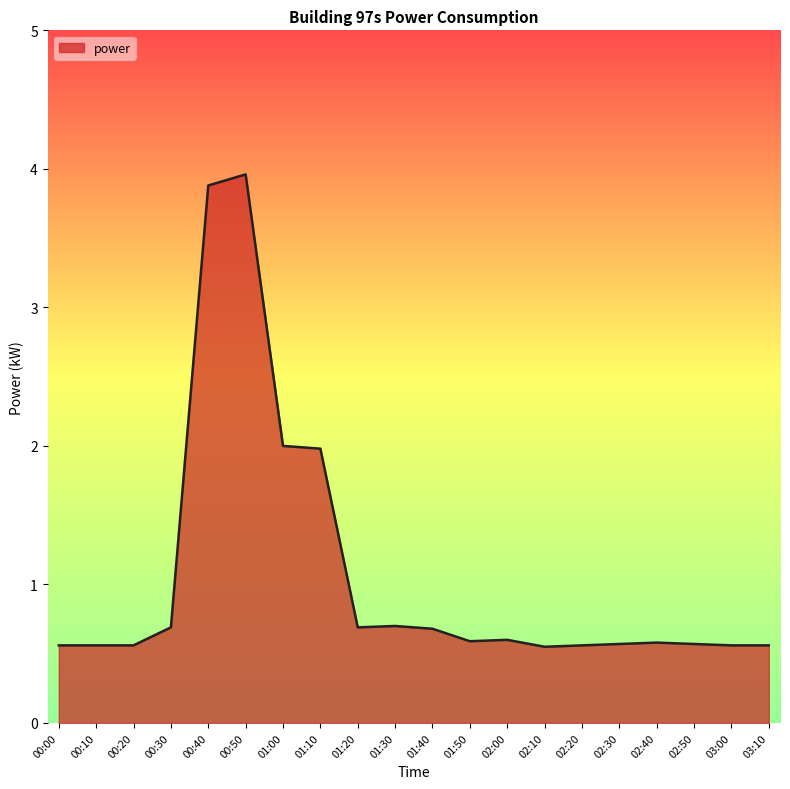

What position from the right is 00:20?

18